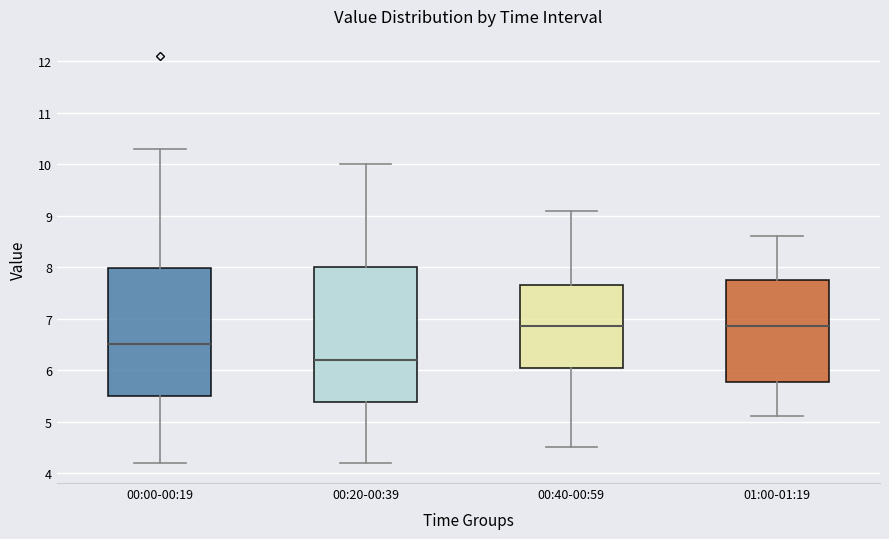

Reading left to right, read every box against the y-axis: the position of its median line, the range the box covers, and the ends of its whiskers. The values are not printed on the chart, so give them approximately, as read against the axis.

00:00-00:19: median 6.5, box 5.5 to 8.0, whiskers 4.2 to 10.3
00:20-00:39: median 6.2, box 5.4 to 8.0, whiskers 4.2 to 10.0
00:40-00:59: median 6.9, box 6.1 to 7.7, whiskers 4.5 to 9.1
01:00-01:19: median 6.9, box 5.8 to 7.8, whiskers 5.1 to 8.6